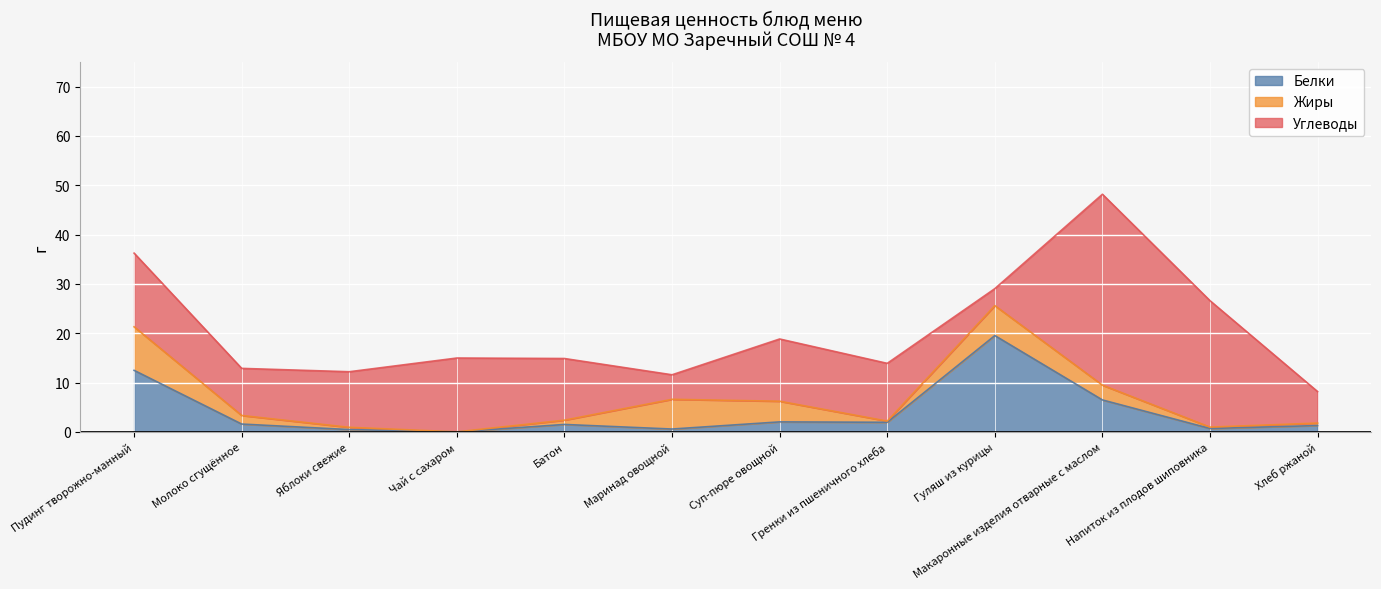

Between which two adjacent categories do Жиры and Белки first intersect?

Пудинг творожно-манный and Молоко сгущённое